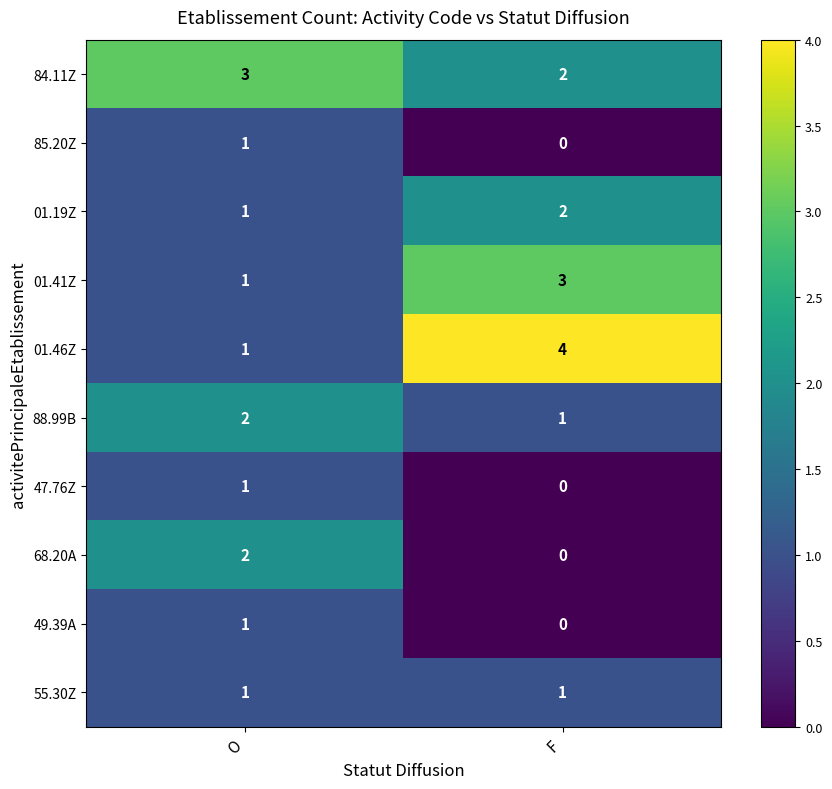

What is the sum of the 01.46Z values at O and F?

5